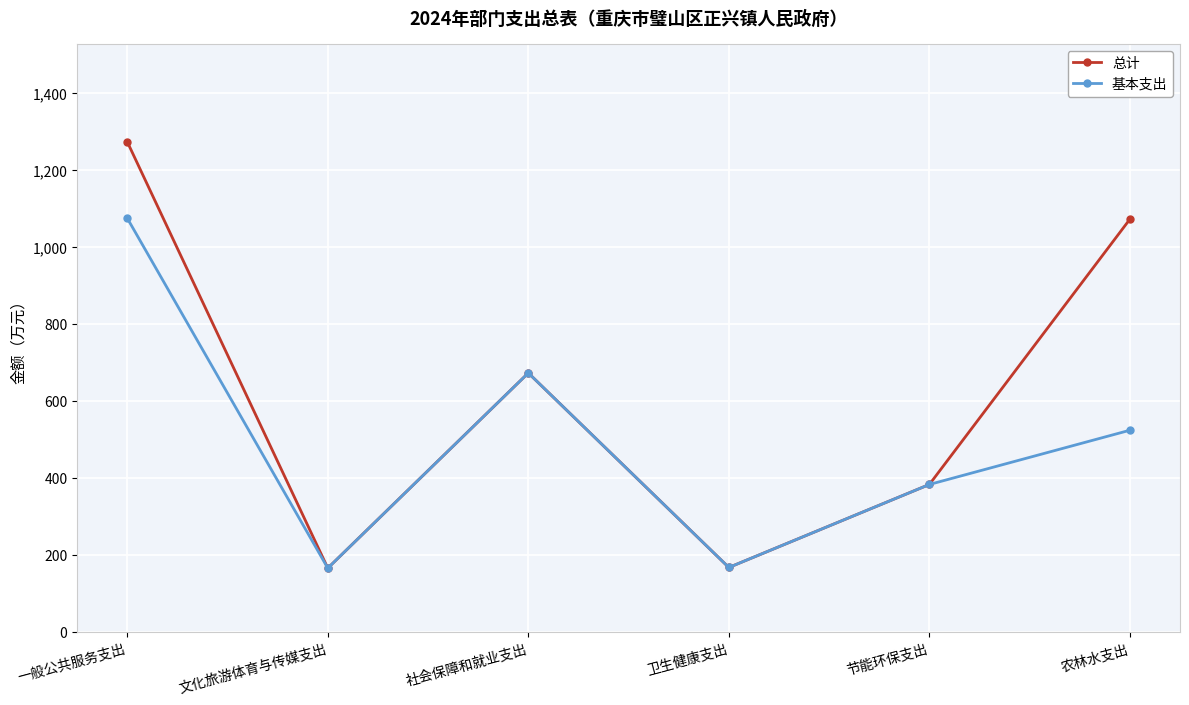

At which category is the sum across all series the highest?

一般公共服务支出